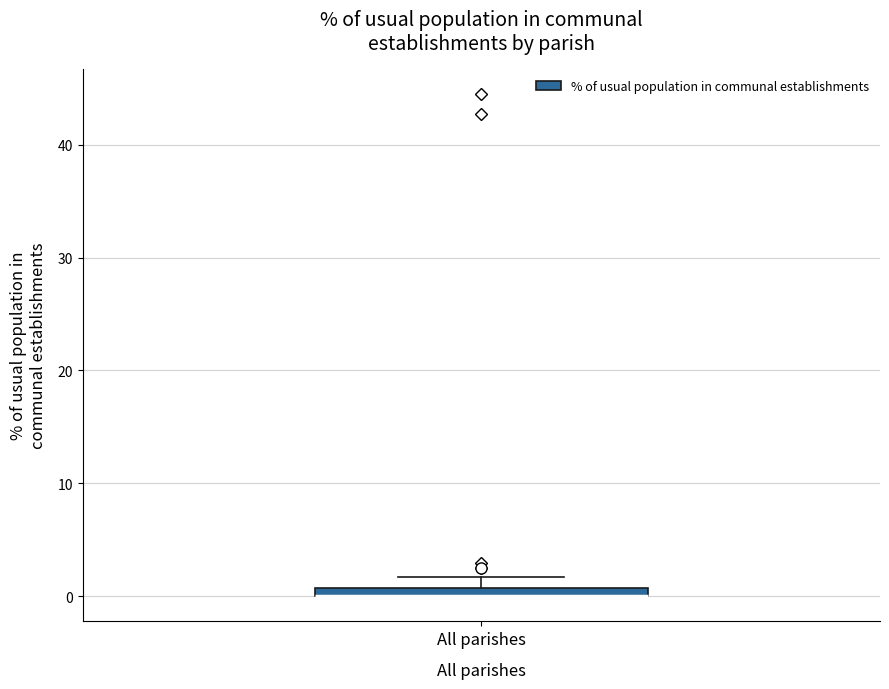

Where is the lower edge of the box for All parishes on the y-axis? The values are not printed on the chart, so give them approximately, as read against the axis.

0